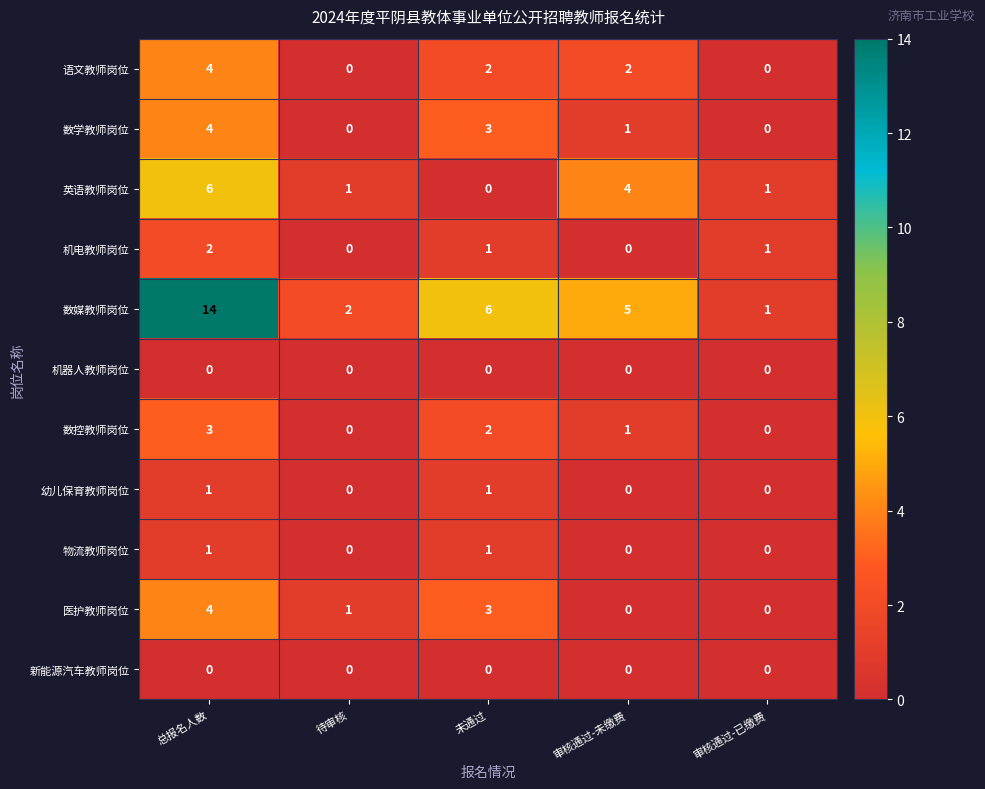

What is the sum of all 数媒教师岗位 values?

28